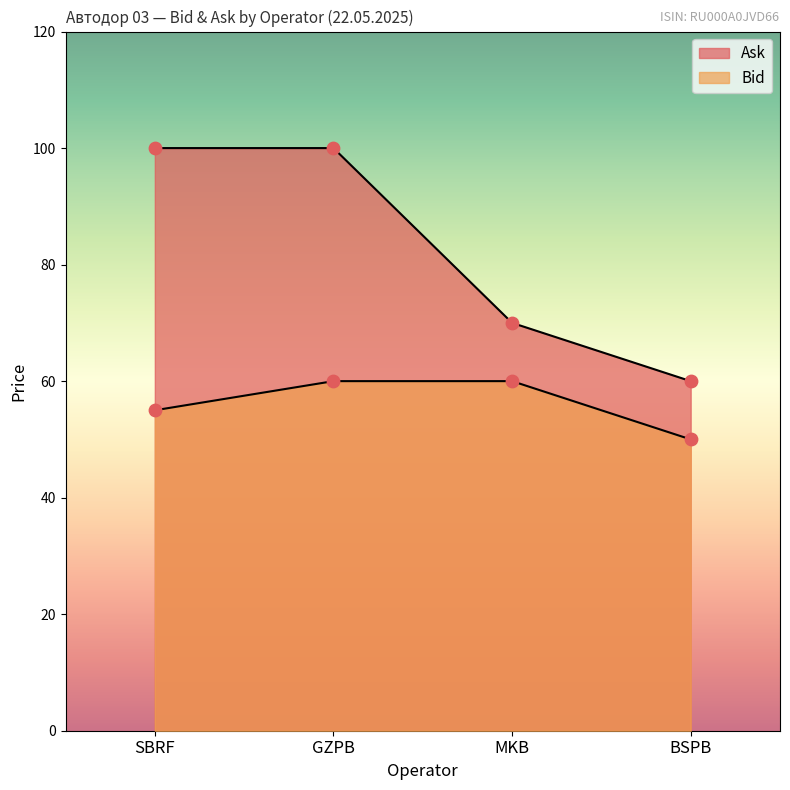

Which series has the largest total across all categories?

Ask